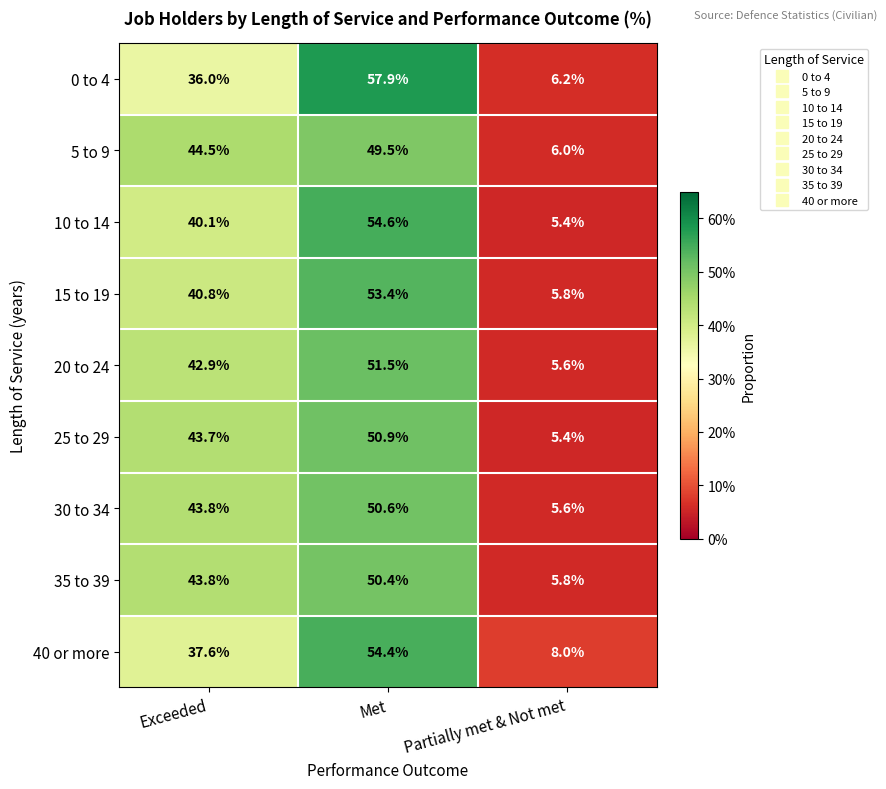

The 10 to 14 series shows 79.1 at Met. True or false?

False